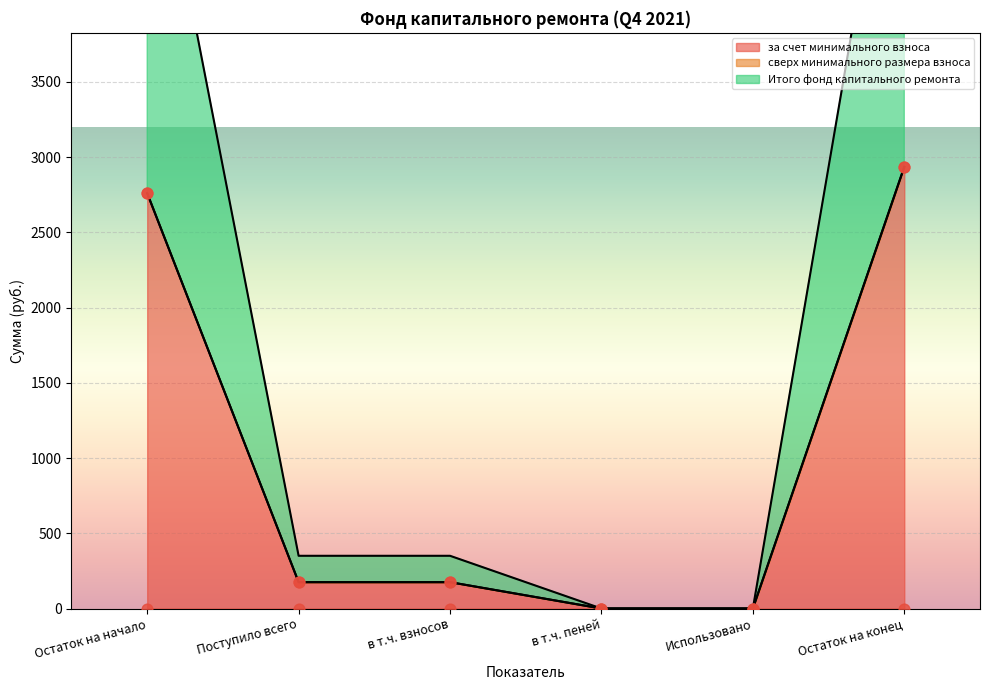

At how many categories does at least one series exceed 26?

4